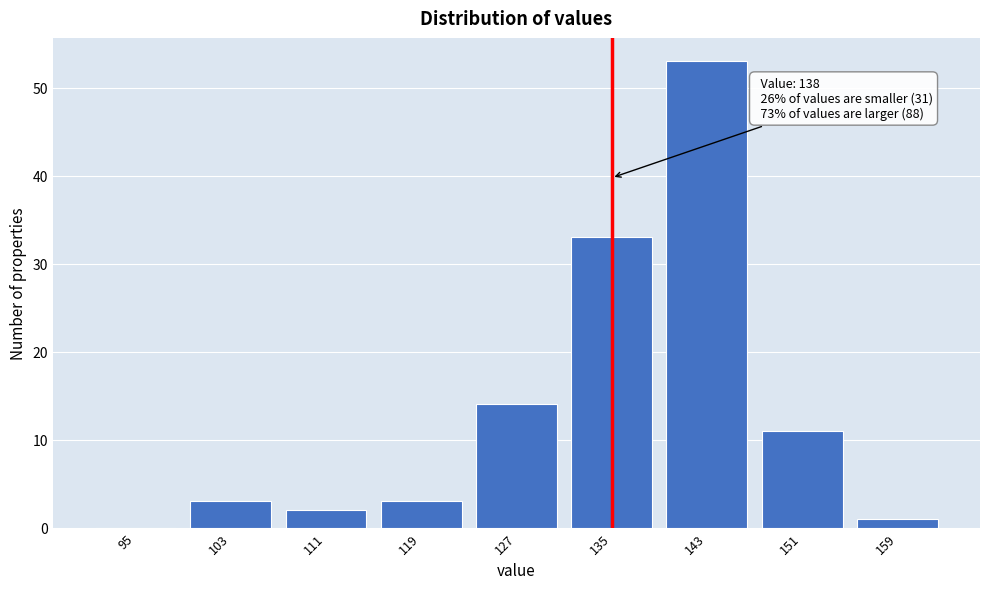

Reading left to right, what are all the values shown in this chart?

95=0	103=3	111=2	119=3	127=14	135=33	143=53	151=11	159=1